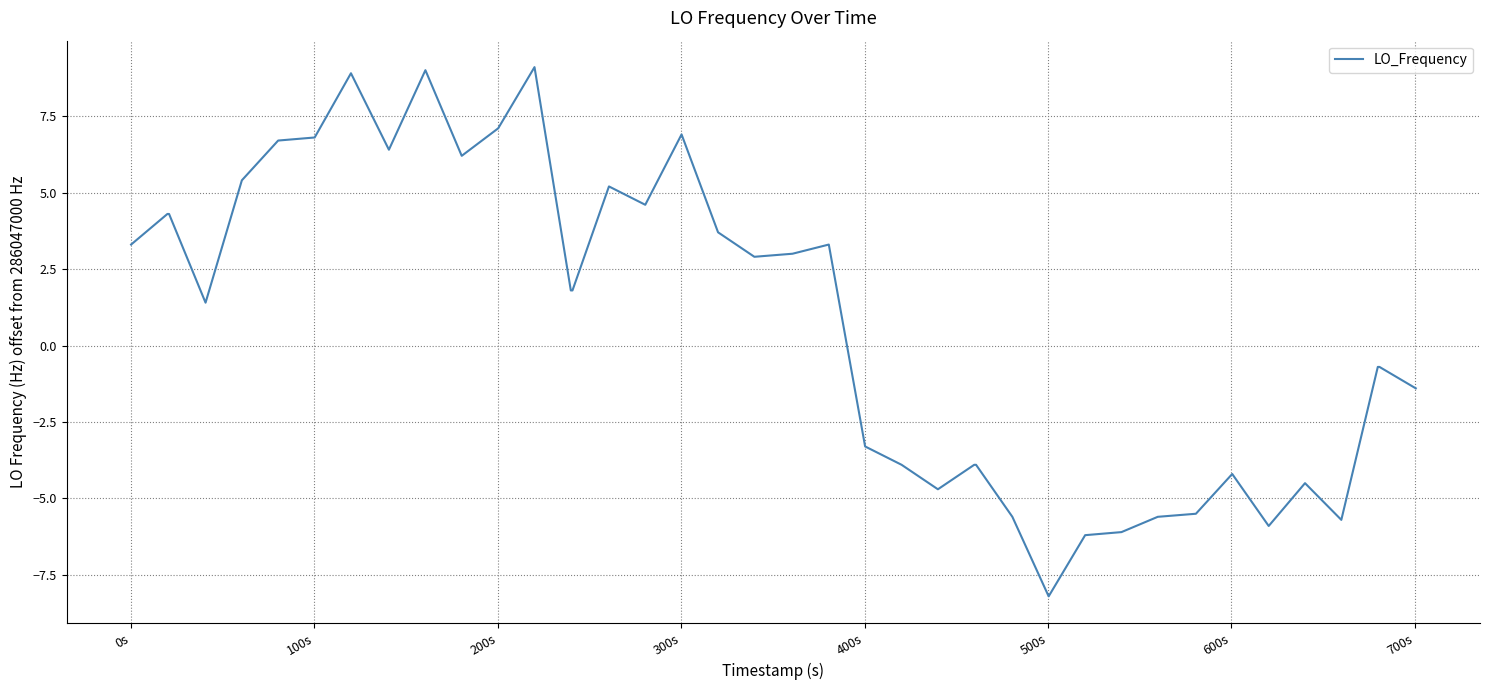

What is the minimum value shown in the chart?

-8.2